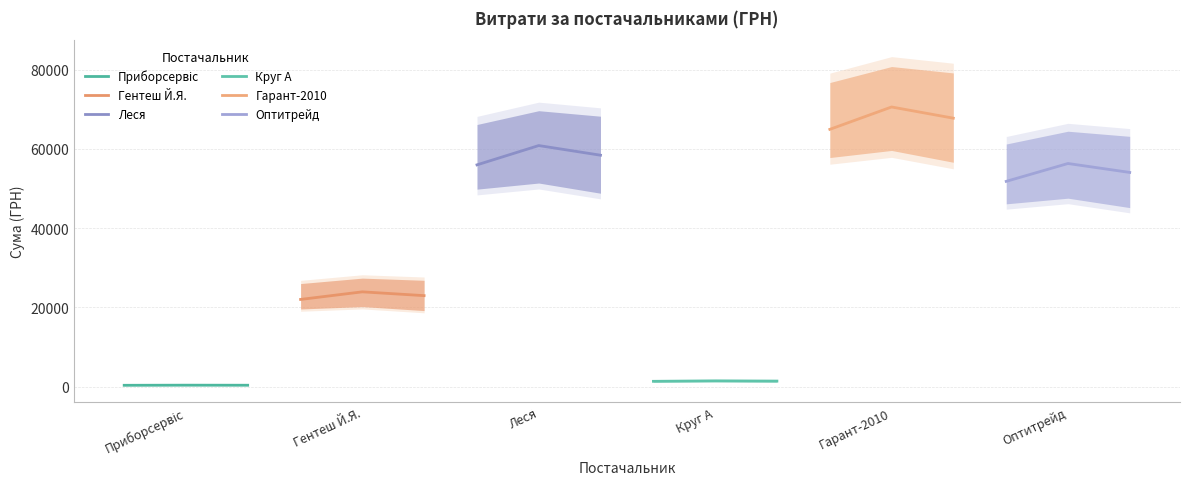

Which series has the widest spread of values?

Гарант-2010